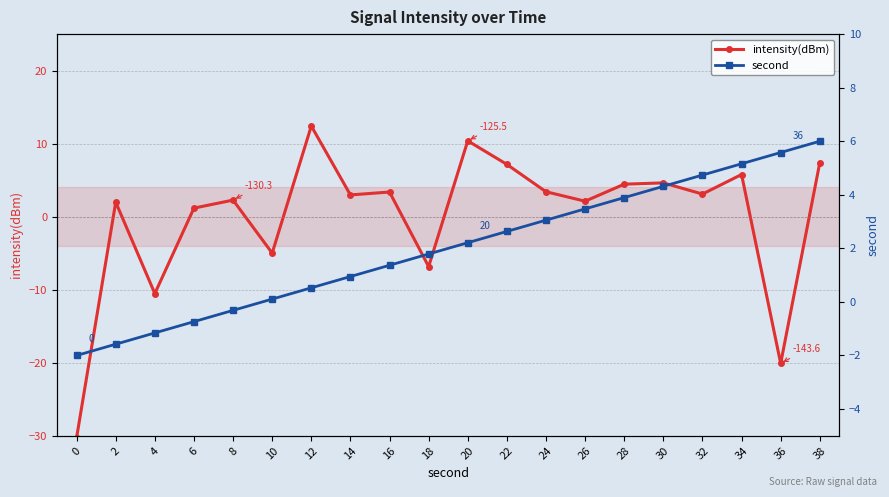

Reading right to left, what are all the values shown in this chart?

intensity(dBm): 38=7.4	36=-20.1	34=5.8	32=3.1	30=4.6	28=4.5	26=2.1	24=3.4	22=7.2	20=10.4	18=-6.8	16=3.4	14=3.0	12=12.4	10=-5.0	8=2.3	6=1.2	4=-10.5	2=2.0	0=-30.3
second: 38=6.0	36=5.6	34=5.2	32=4.7	30=4.3	28=3.9	26=3.5	24=3.1	22=2.6	20=2.2	18=1.8	16=1.4	14=0.9	12=0.5	10=0.1	8=-0.3	6=-0.7	4=-1.2	2=-1.6	0=-2.0